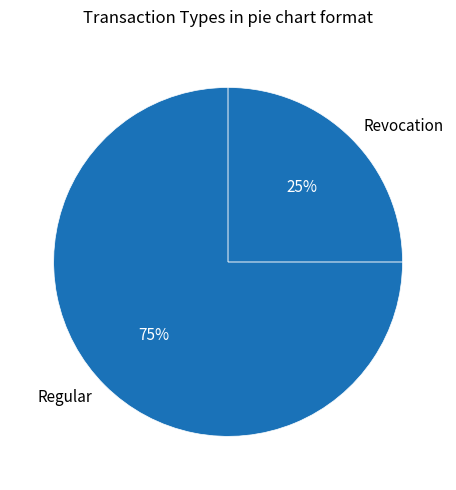

Between Regular and Revocation, which is larger?

Regular